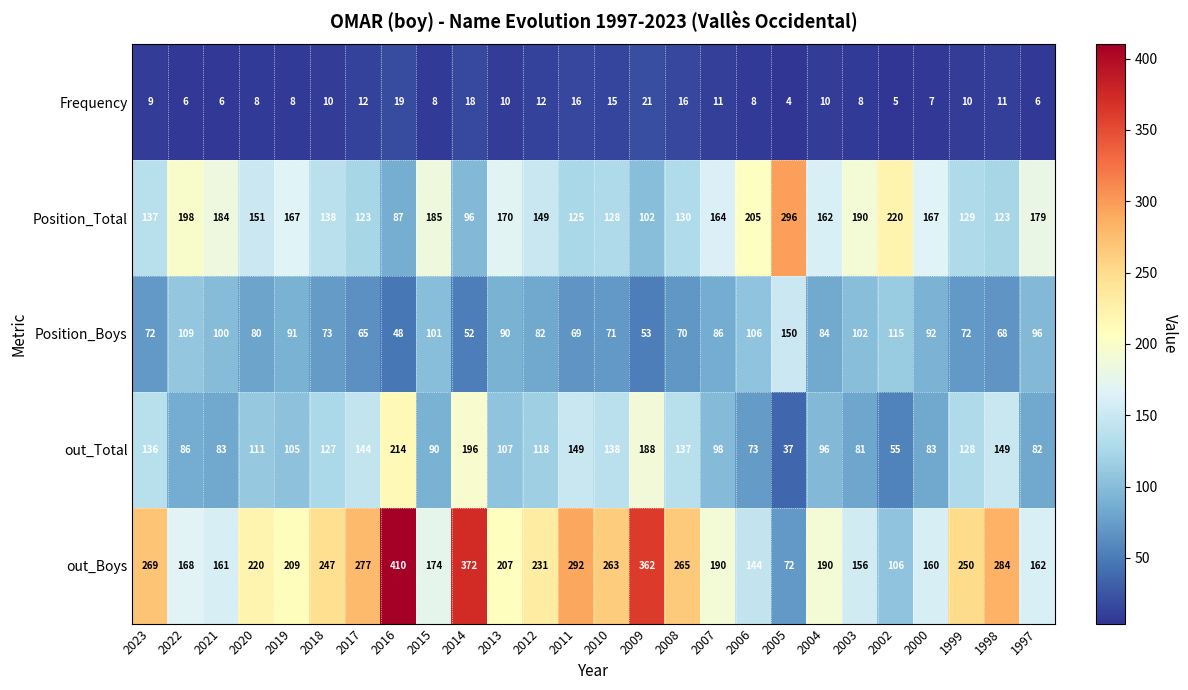

At how many categories does at least one series exceed 96?

26